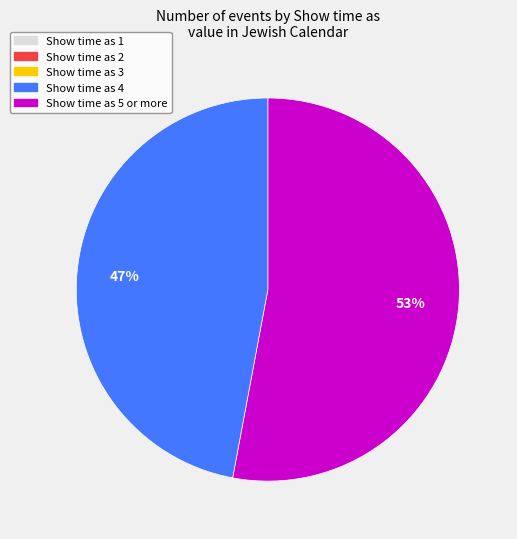

Does any single category account for the majority?

Yes